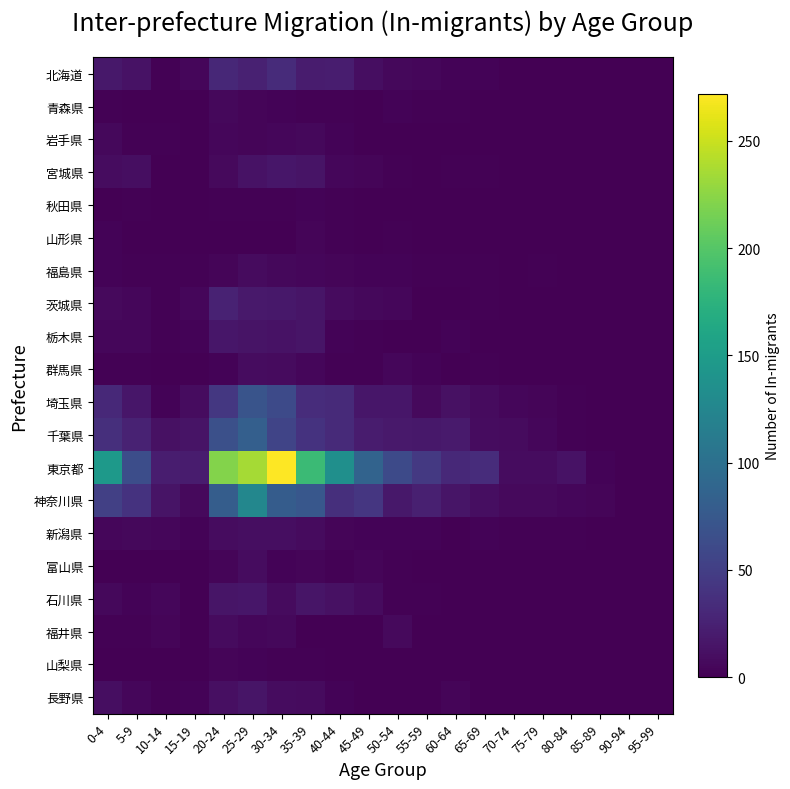

Which series changed the most between 35-39 and 70-74?

東京都